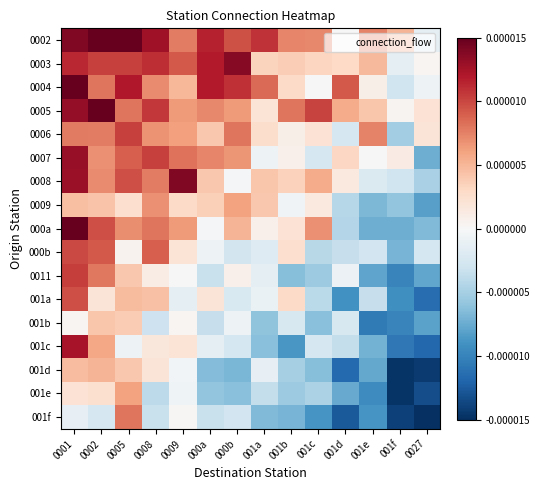

Reading left to right, extract all data points from this chart.

0002: 0001=0.0	0002=0.0	0005=0.0	0008=0.0	0009=0.0	000a=0.0	000b=0.0	001a=0.0	001b=0.0	001c=0.0	001d=-0.0	001e=0.0	001f=0.0	0027=-0.0
0003: 0001=0.0	0002=0.0	0005=0.0	0008=0.0	0009=0.0	000a=0.0	000b=0.0	001a=0.0	001b=0.0	001c=0.0	001d=0.0	001e=0.0	001f=-0.0	0027=0.0
0004: 0001=0.0	0002=0.0	0005=0.0	0008=0.0	0009=0.0	000a=0.0	000b=0.0	001a=0.0	001b=0.0	001c=-0.0	001d=0.0	001e=0.0	001f=-0.0	0027=-0.0
0005: 0001=0.0	0002=0.0	0005=0.0	0008=0.0	0009=0.0	000a=0.0	000b=0.0	001a=0.0	001b=0.0	001c=0.0	001d=0.0	001e=0.0	001f=0.0	0027=0.0
0006: 0001=0.0	0002=0.0	0005=0.0	0008=0.0	0009=0.0	000a=0.0	000b=0.0	001a=0.0	001b=0.0	001c=0.0	001d=-0.0	001e=0.0	001f=-0.0	0027=0.0
0007: 0001=0.0	0002=0.0	0005=0.0	0008=0.0	0009=0.0	000a=0.0	000b=0.0	001a=-0.0	001b=0.0	001c=-0.0	001d=0.0	001e=-0.0	001f=0.0	0027=-0.0
0008: 0001=0.0	0002=0.0	0005=0.0	0008=0.0	0009=0.0	000a=0.0	000b=-0.0	001a=0.0	001b=0.0	001c=0.0	001d=0.0	001e=-0.0	001f=-0.0	0027=-0.0
0009: 0001=0.0	0002=0.0	0005=0.0	0008=0.0	0009=0.0	000a=0.0	000b=0.0	001a=0.0	001b=-0.0	001c=0.0	001d=-0.0	001e=-0.0	001f=-0.0	0027=-0.0
000a: 0001=0.0	0002=0.0	0005=0.0	0008=0.0	0009=0.0	000a=-0.0	000b=0.0	001a=0.0	001b=0.0	001c=0.0	001d=-0.0	001e=-0.0	001f=-0.0	0027=-0.0
000b: 0001=0.0	0002=0.0	0005=0.0	0008=0.0	0009=0.0	000a=-0.0	000b=-0.0	001a=-0.0	001b=0.0	001c=-0.0	001d=-0.0	001e=-0.0	001f=-0.0	0027=-0.0
0011: 0001=0.0	0002=0.0	0005=0.0	0008=0.0	0009=-0.0	000a=-0.0	000b=0.0	001a=-0.0	001b=-0.0	001c=-0.0	001d=-0.0	001e=-0.0	001f=-0.0	0027=-0.0
001a: 0001=0.0	0002=0.0	0005=0.0	0008=0.0	0009=-0.0	000a=0.0	000b=-0.0	001a=-0.0	001b=0.0	001c=-0.0	001d=-0.0	001e=-0.0	001f=-0.0	0027=-0.0
001b: 0001=0.0	0002=0.0	0005=0.0	0008=-0.0	0009=0.0	000a=-0.0	000b=-0.0	001a=-0.0	001b=-0.0	001c=-0.0	001d=-0.0	001e=-0.0	001f=-0.0	0027=-0.0
001c: 0001=0.0	0002=0.0	0005=-0.0	0008=0.0	0009=0.0	000a=-0.0	000b=-0.0	001a=-0.0	001b=-0.0	001c=-0.0	001d=-0.0	001e=-0.0	001f=-0.0	0027=-0.0
001d: 0001=0.0	0002=0.0	0005=0.0	0008=0.0	0009=-0.0	000a=-0.0	000b=-0.0	001a=-0.0	001b=-0.0	001c=-0.0	001d=-0.0	001e=-0.0	001f=-0.0	0027=-0.0
001e: 0001=0.0	0002=0.0	0005=0.0	0008=-0.0	0009=-0.0	000a=-0.0	000b=-0.0	001a=-0.0	001b=-0.0	001c=-0.0	001d=-0.0	001e=-0.0	001f=-0.0	0027=-0.0
001f: 0001=-0.0	0002=-0.0	0005=0.0	0008=-0.0	0009=0.0	000a=-0.0	000b=-0.0	001a=-0.0	001b=-0.0	001c=-0.0	001d=-0.0	001e=-0.0	001f=-0.0	0027=-0.0